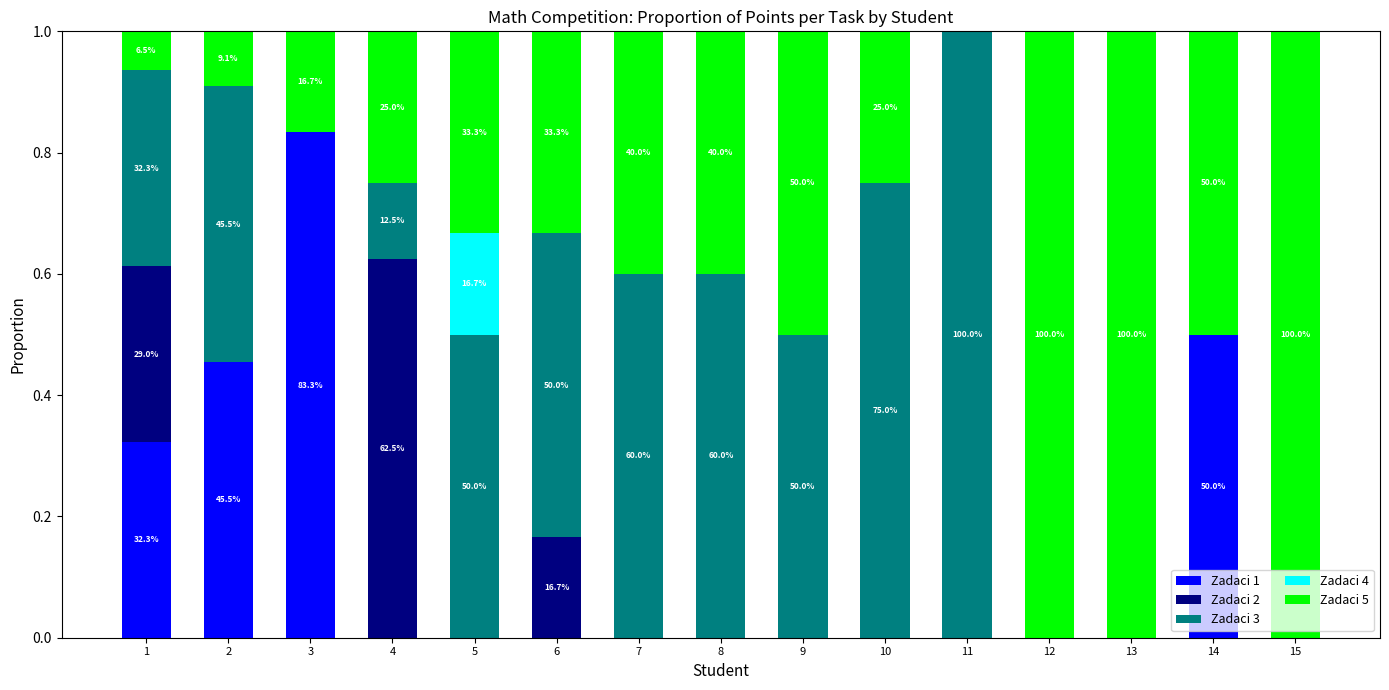

Does the chart contain stacked bars?

Yes